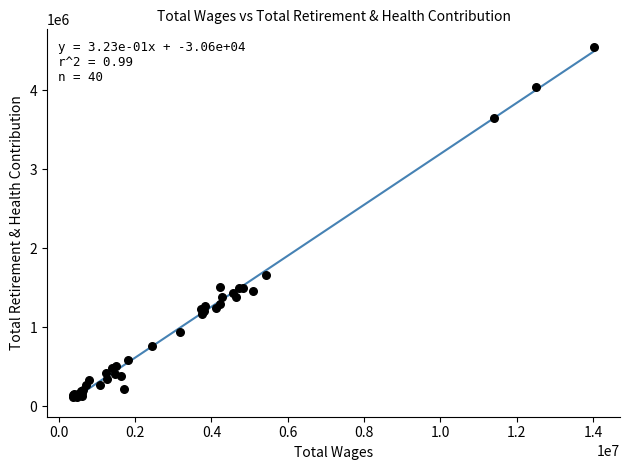

What Y value in the scatter plot is closest to 2333216?

1660457